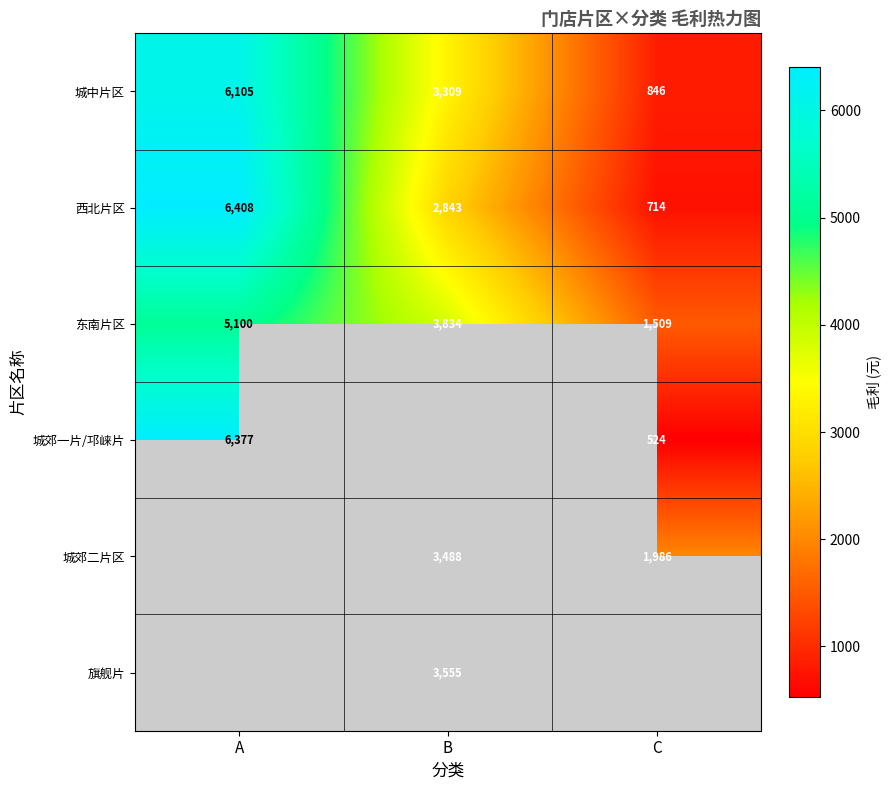

The value of 城郊二片区 at B is 3488. True or false?

True